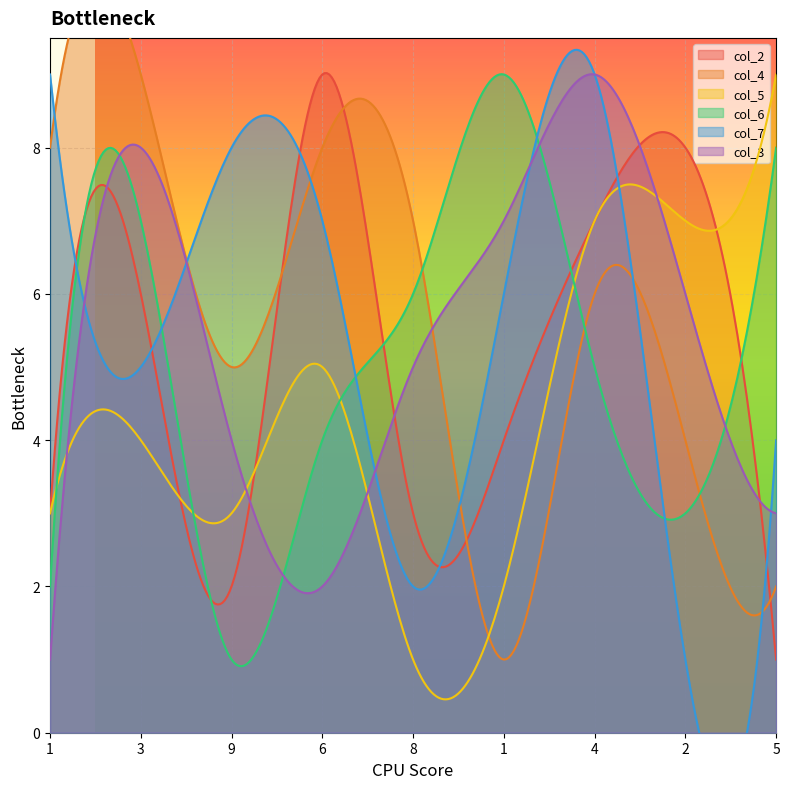

How many values in the col_3 series are below 5?

4